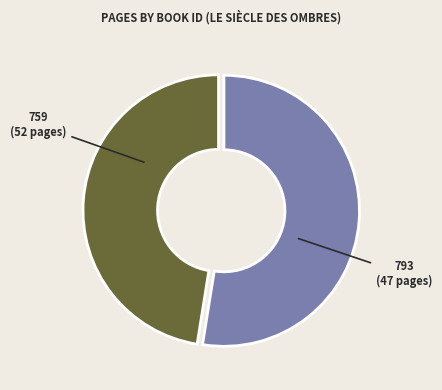

Does 793 represent more than half of the total?

No